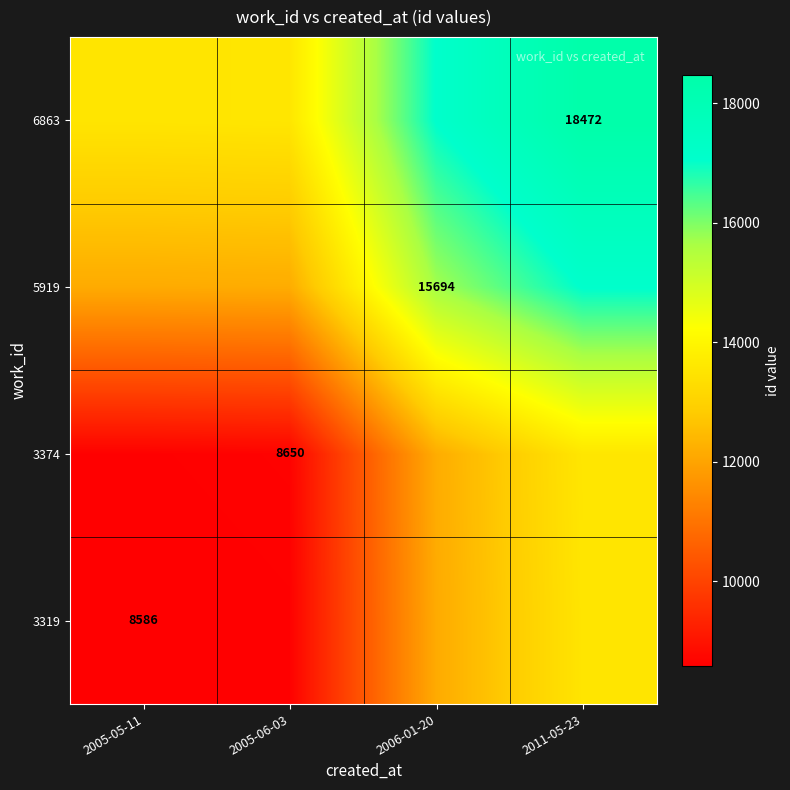

True or false: 6863 has a value of 11803 at 2011-05-23.

False